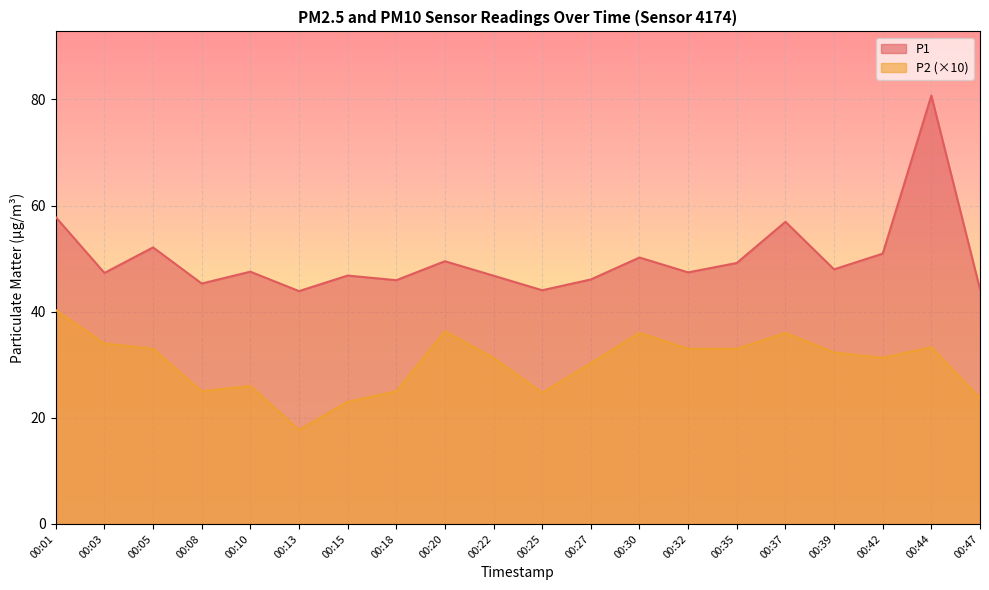

Read the P1 value at 00:47.

44.2